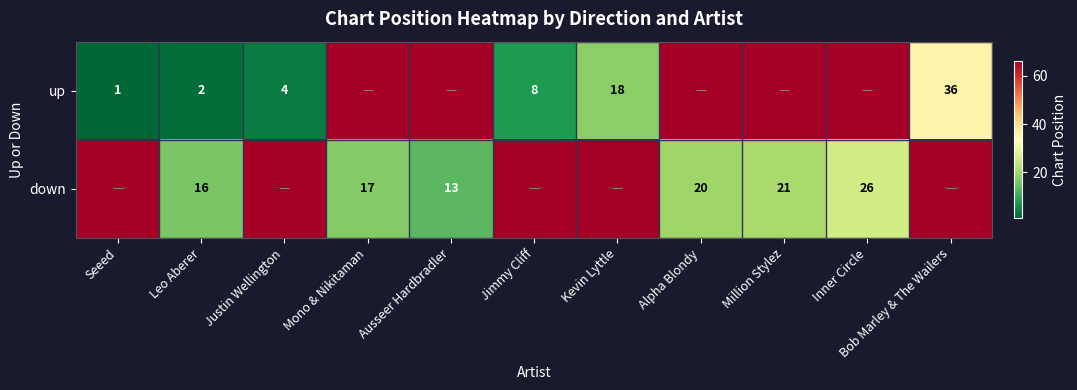

What is the difference between the highest and lowest values at Jimmy Cliff?

62